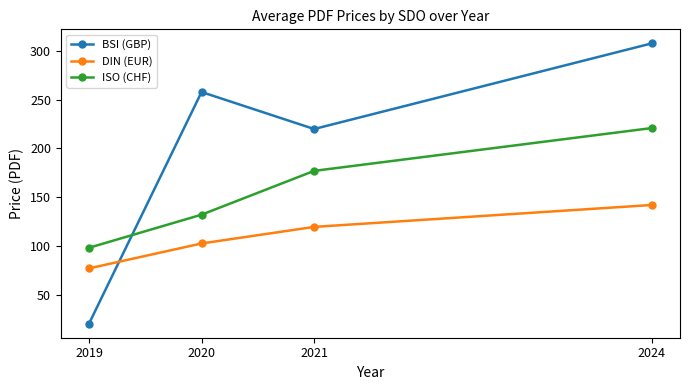

List the series in order of their peak value, lowest first.

DIN (EUR), ISO (CHF), BSI (GBP)